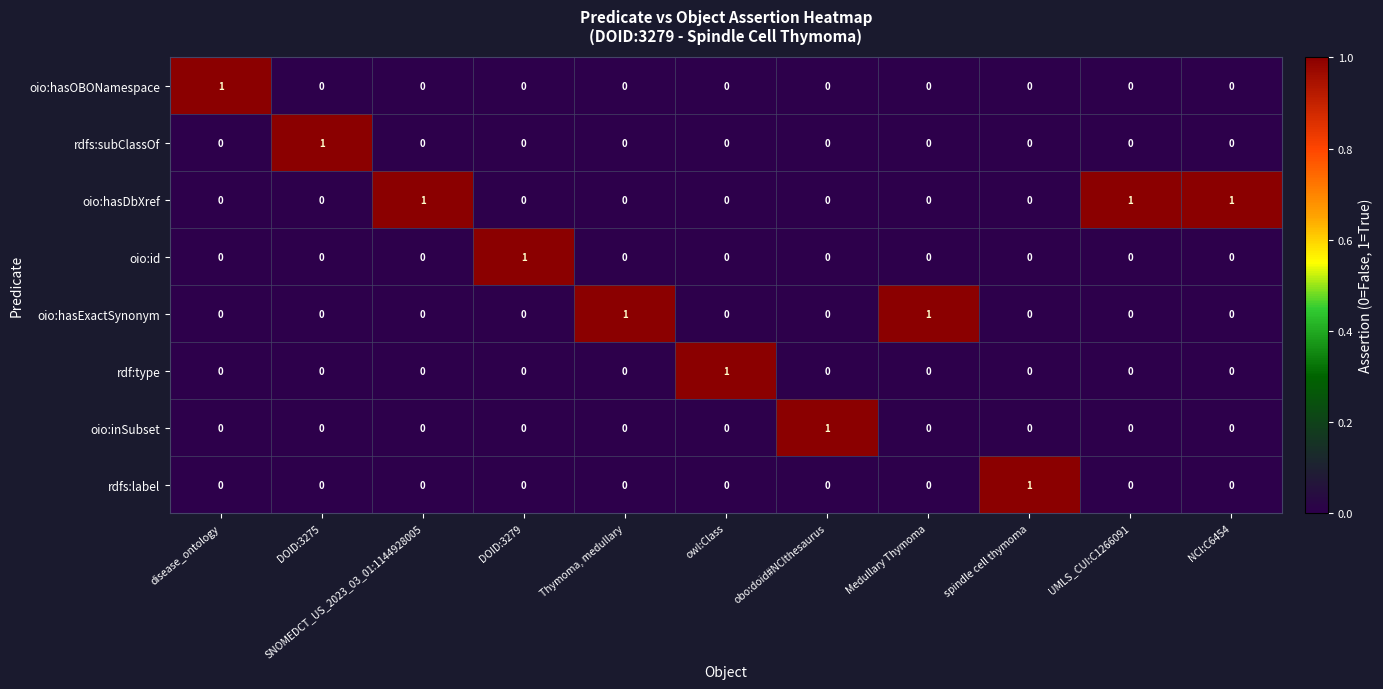

At how many categories does at least one series exceed 0?

11